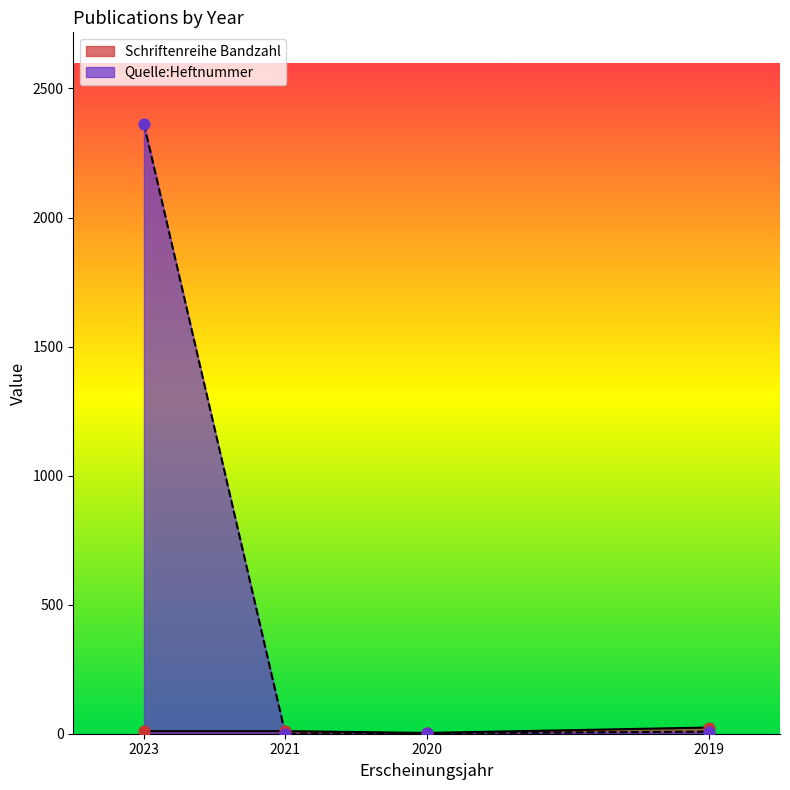

Which series reaches the minimum Y coordinate?

Quelle:Heftnummer